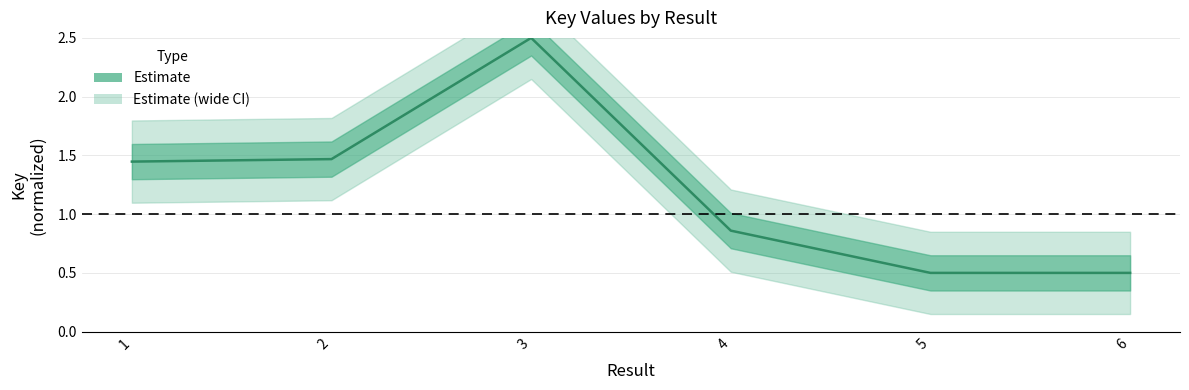

List the labels in order of value, largest first.

3, 2, 1, 4, 5, 6